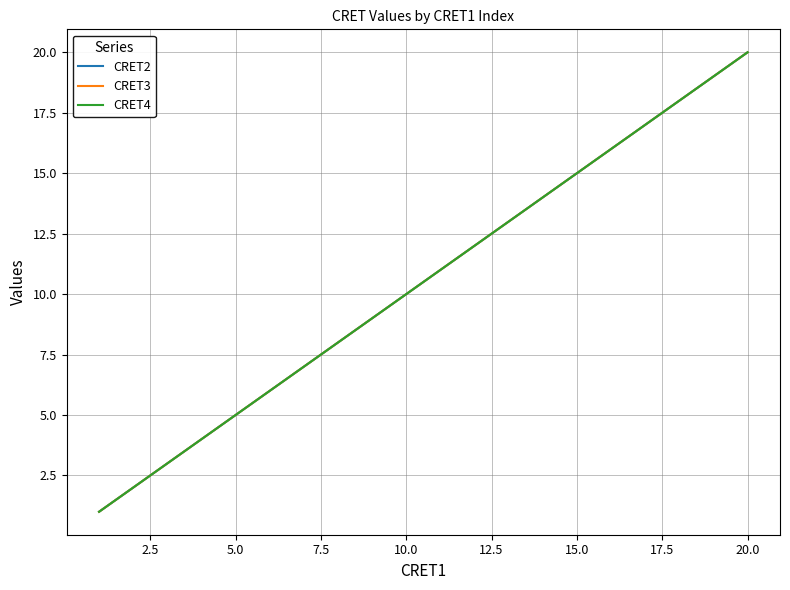

What is the value of the CRET3 point at the 8th from the left?

13